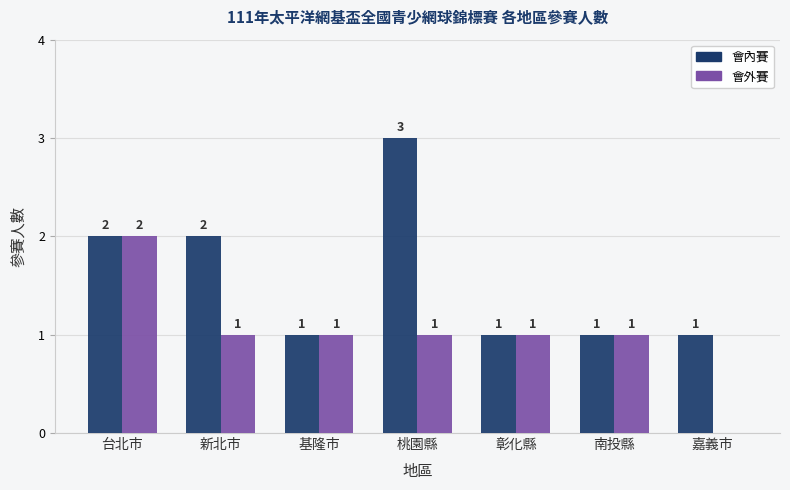

Is the value of 會內賽 at 新北市 greater than the value of 會外賽 at 彰化縣?

Yes